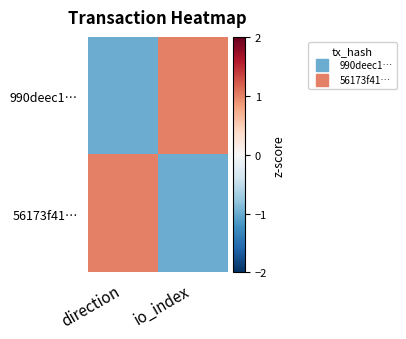

How many categories are shown in the chart?

2